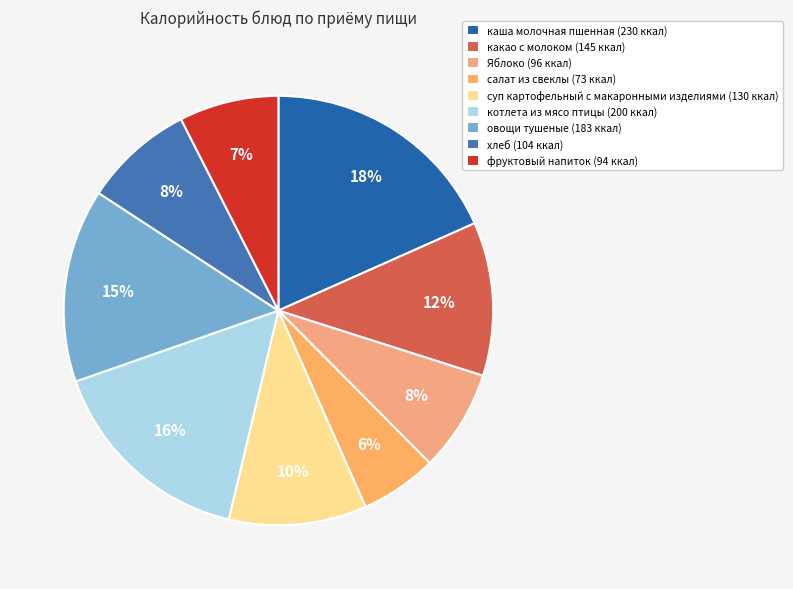

Between какао с молоком and фруктовый напиток, which is larger?

какао с молоком